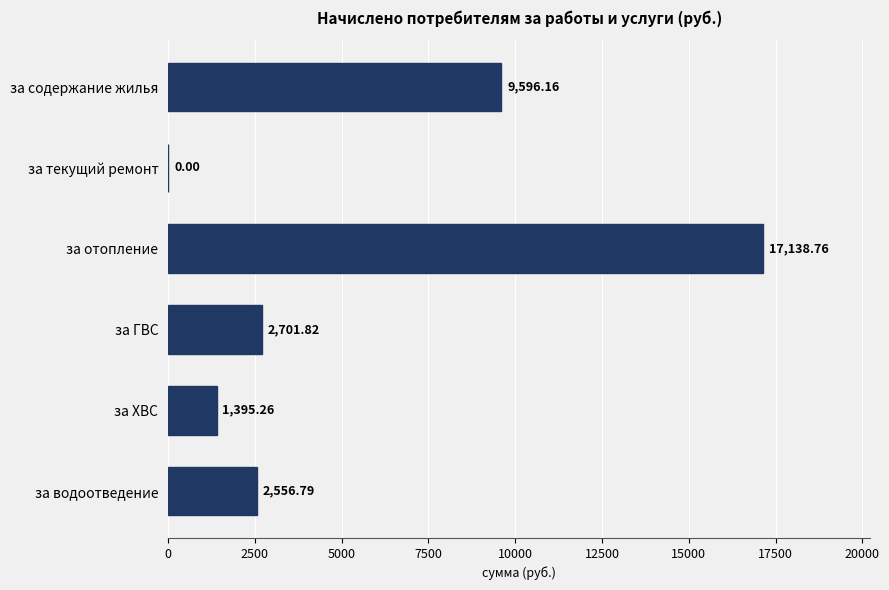

What is the sum of all values?

33388.8